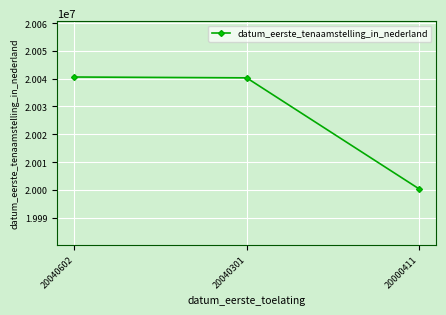

Where does the data first go above 20040301?

20040602